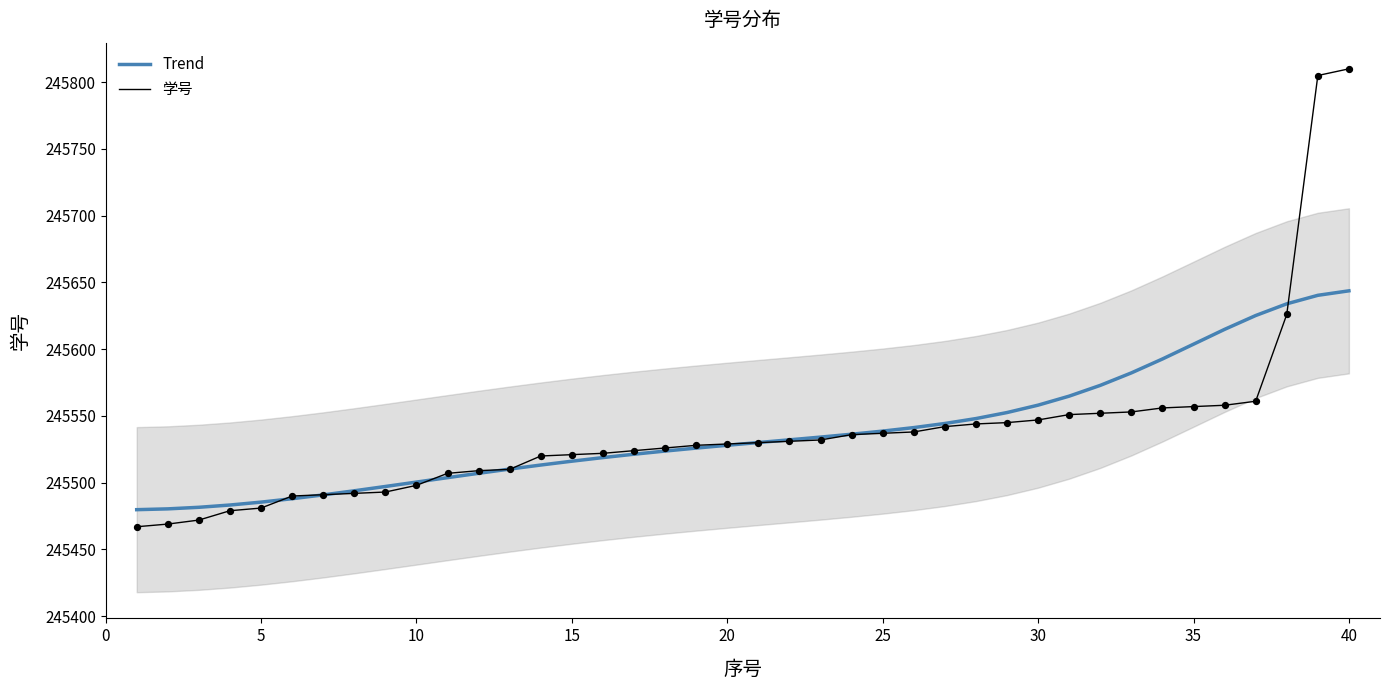

Which series contains the highest Y value?

学号